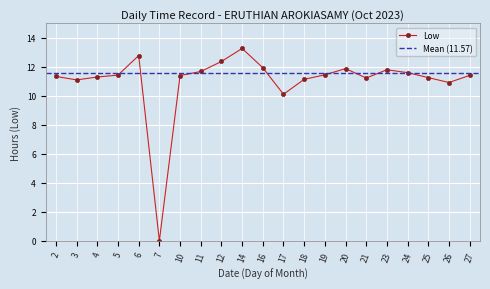

True or false: there are more than 0 points higher than both neighbors.

True